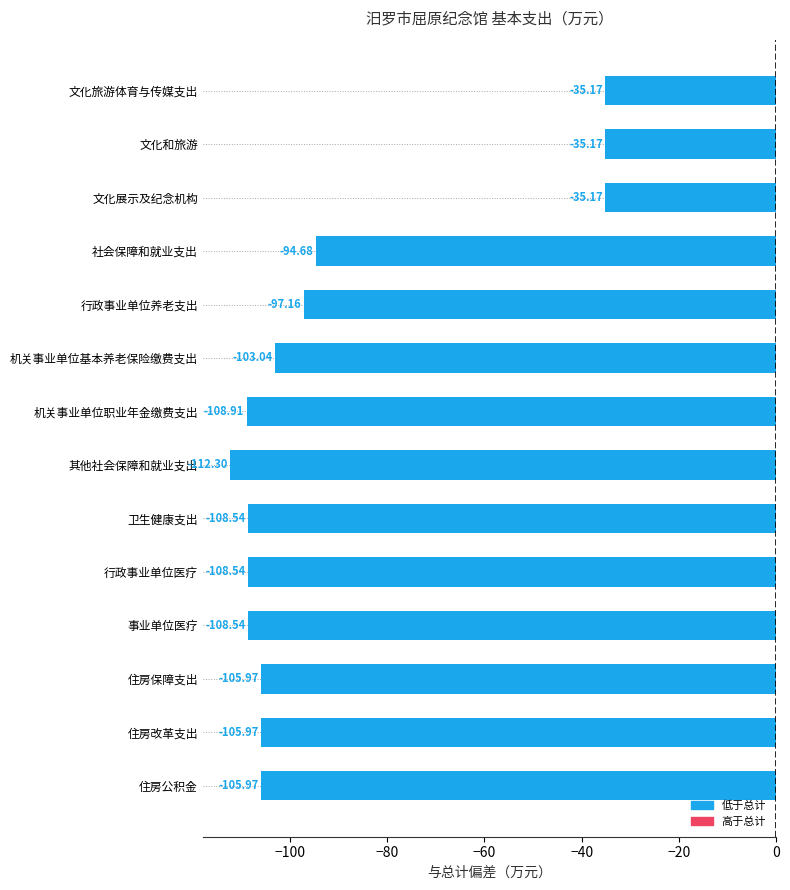

What is the change in value from 机关事业单位基本养老保险缴费支出 to 行政事业单位医疗?

-5.5